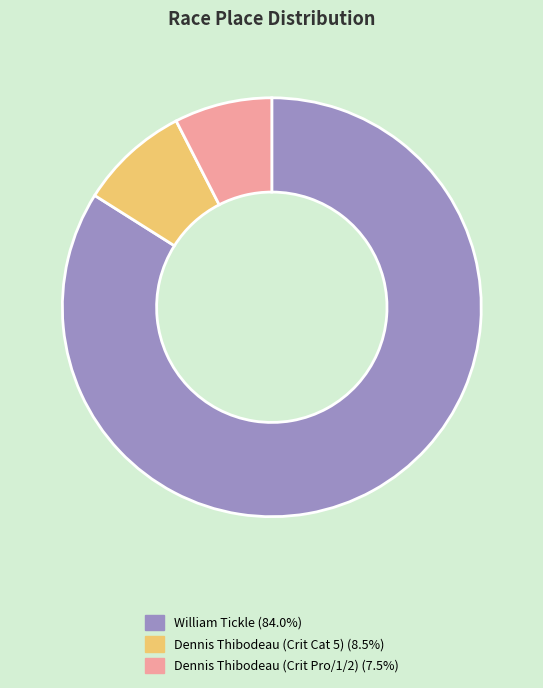

Between Dennis Thibodeau (Crit Cat 5) and William Tickle, which is larger?

William Tickle